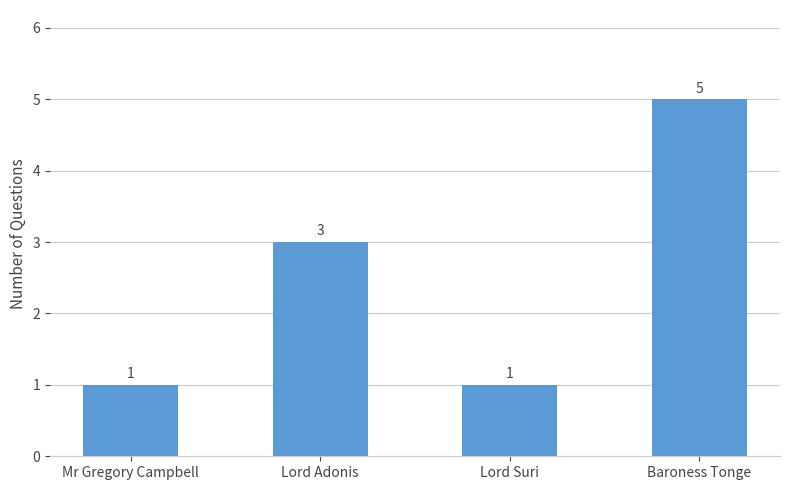

What is the approximate value at Lord Adonis?

3